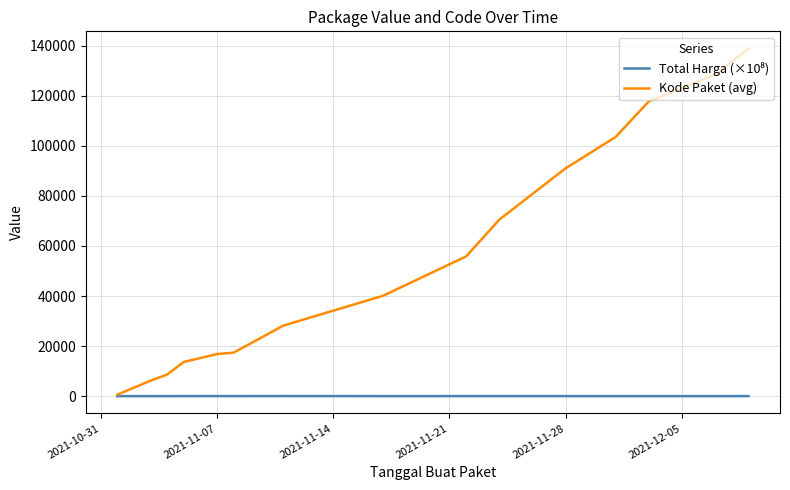

Which series has the largest range (max minus min)?

Kode Paket (avg)